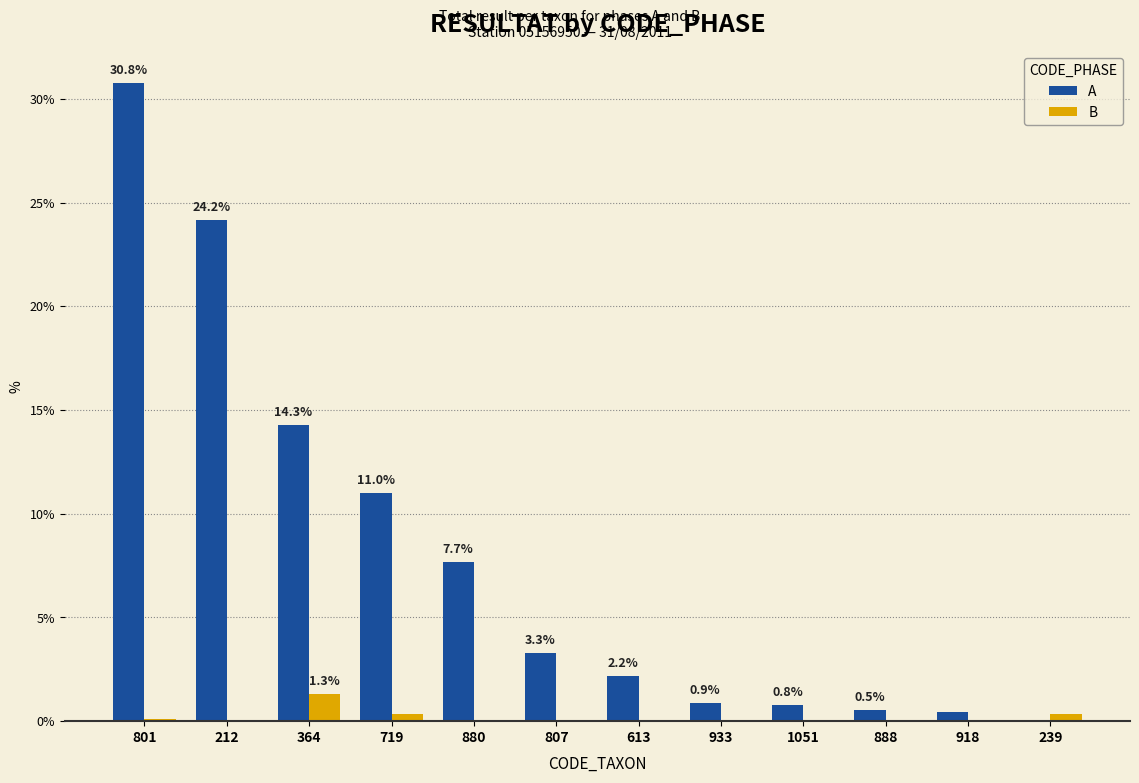

What is the greatest value displayed?

30.8